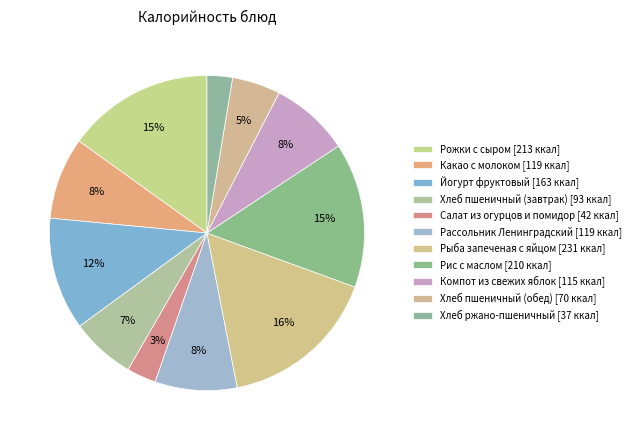

How many slices are in this pie chart?

11